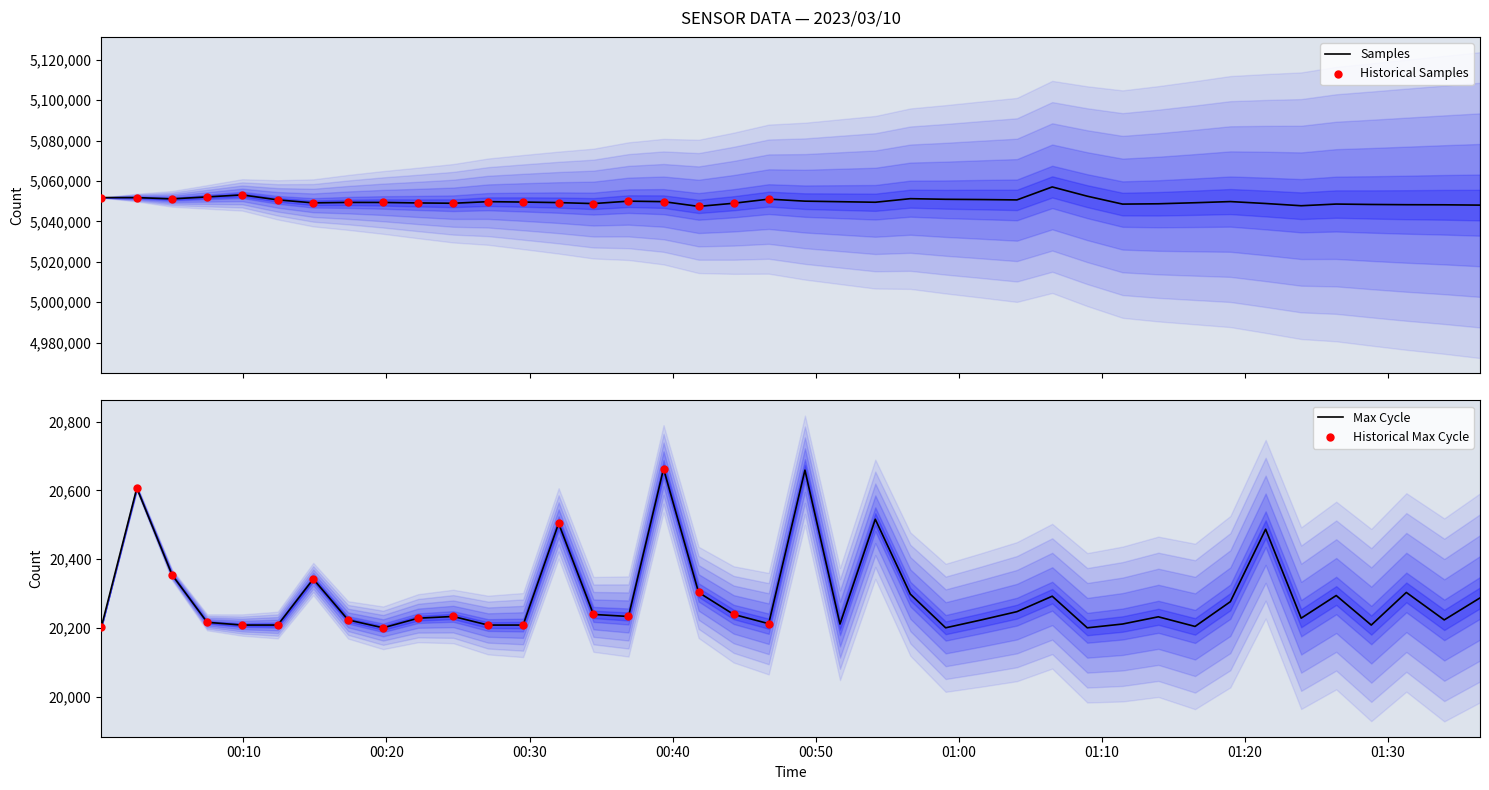

Which series has the largest total across all categories?

Samples